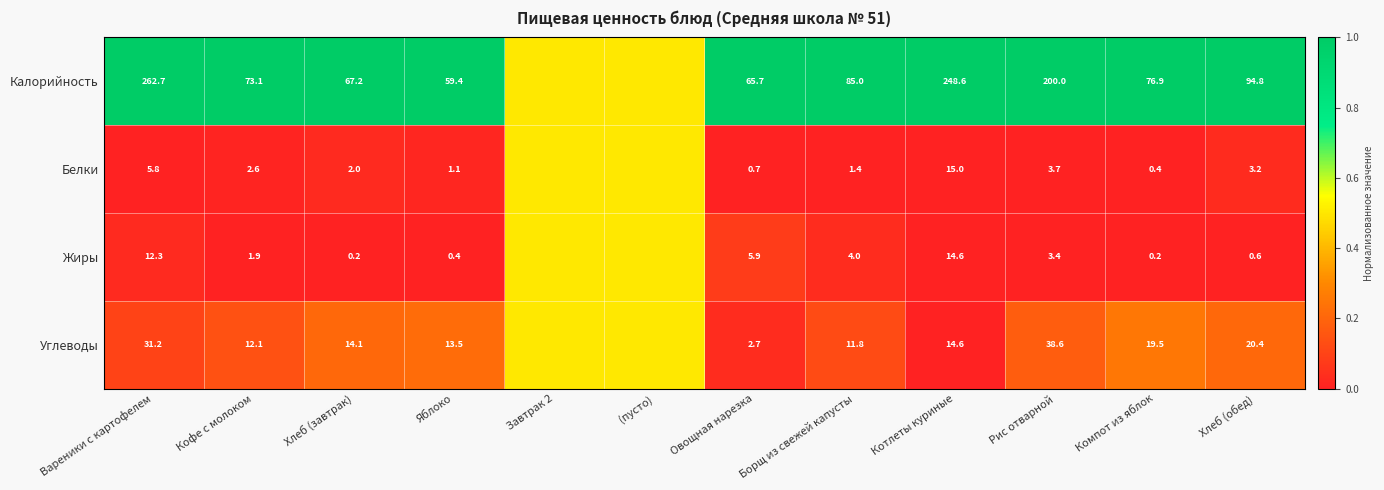

Is it true that Углеводы equals 19.5 at Компот из яблок?

True